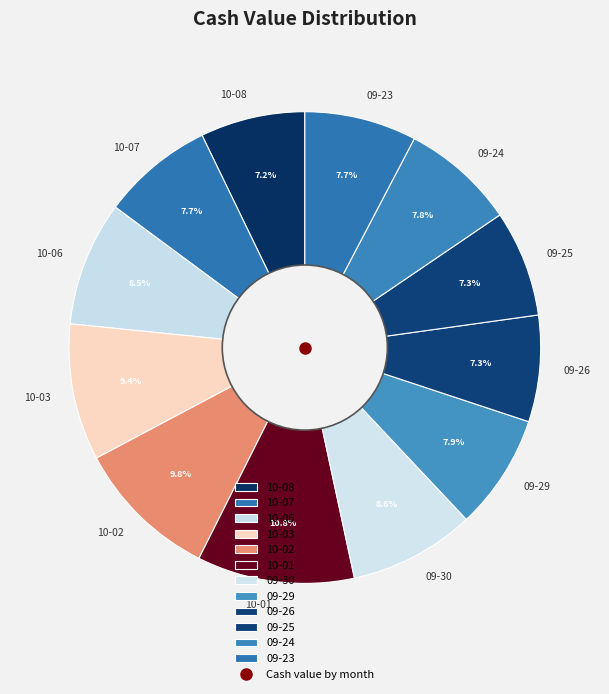

Which slice is the largest?

10-01